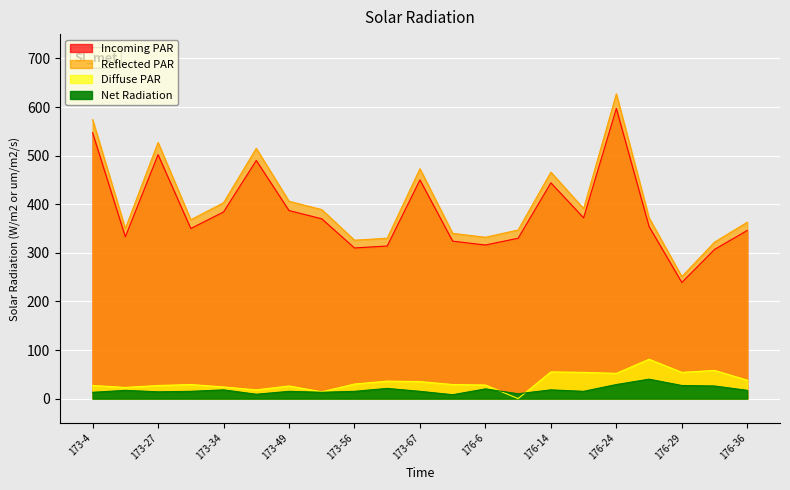

What is the average value of the Incoming PAR series?

384